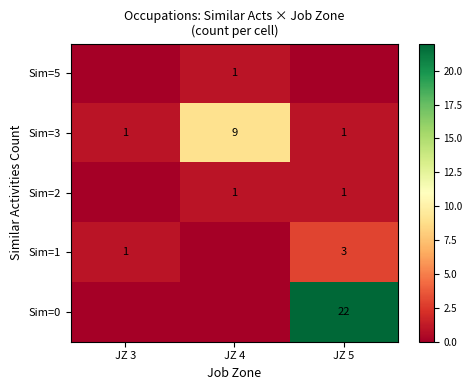

The Sim=3 series shows 1 at JZ 5. True or false?

True